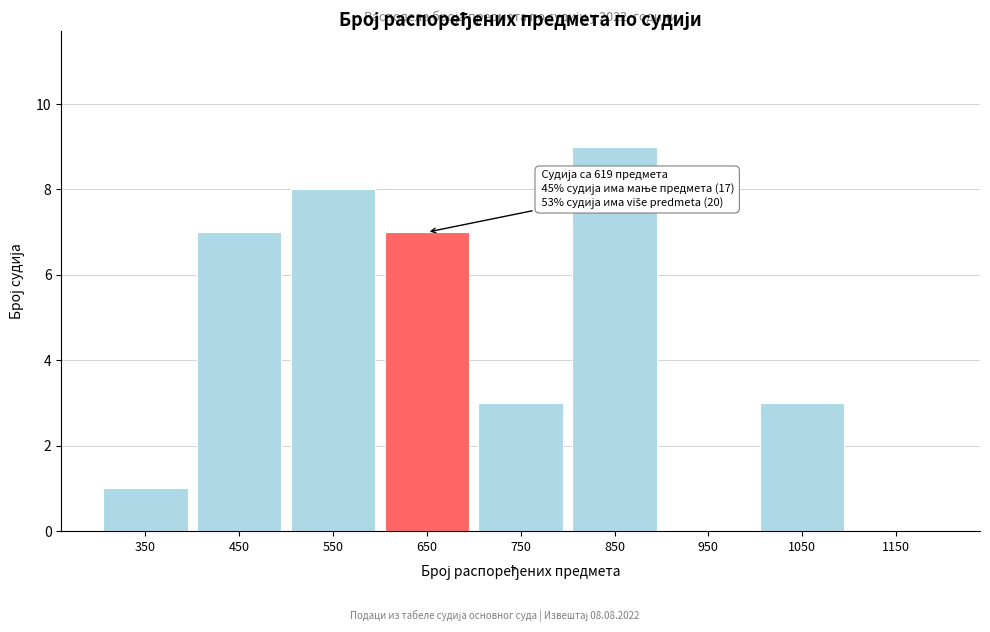

Which range on the x-axis has the tallest bar?

800 to 900